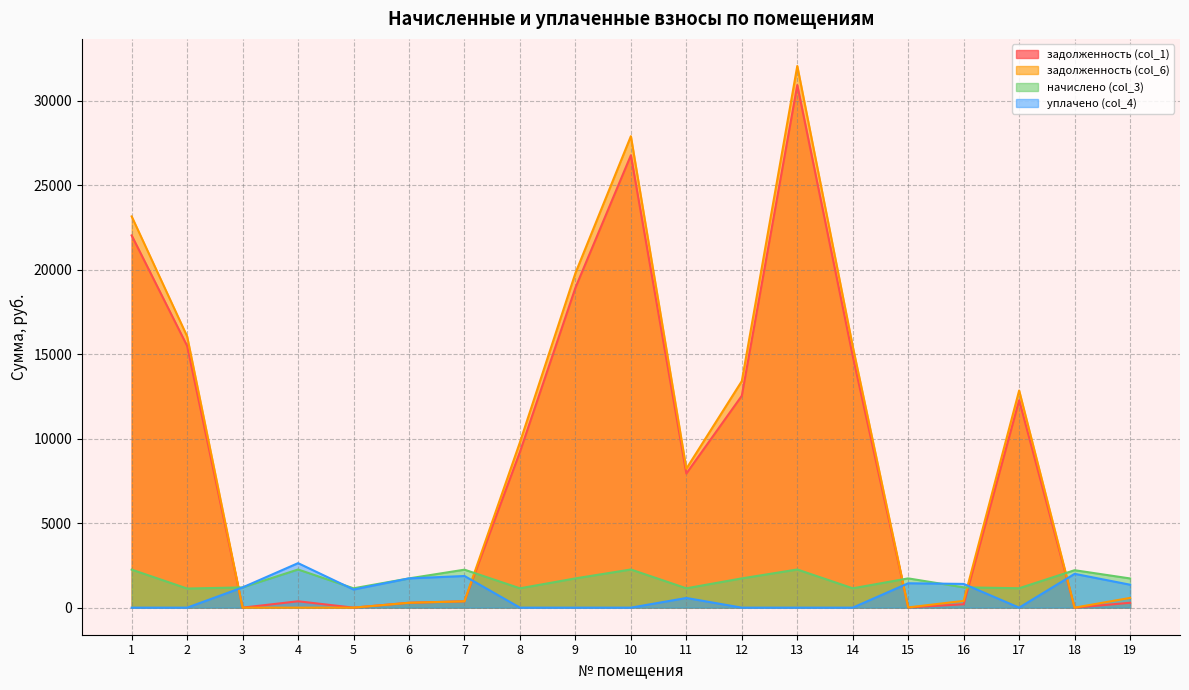

Reading left to right, extract all data points from this chart.

задолженность (col_1): 22021.7	15483.2	0.0	376.1	0.0	288.4	374.4	9213.2	18923.6	26764.3	7933.6	12536.1	30918.7	14885.7	13.6	200.6	12272.8	0.0	287.8
задолженность (col_6): 23146.7	16048.3	0.0	0.0	0.0	288.4	374.4	9785.4	19788.8	27892.8	8219.7	13401.3	32047.2	15457.8	13.6	400.1	12846.7	0.0	575.6
начислено (col_3): 2249.9	1130.2	1196.9	2257.0	1144.3	1730.5	2246.4	1144.3	1730.5	2257.0	1144.3	1730.5	2257.0	1144.3	1730.5	1200.4	1147.8	2214.8	1726.9
уплачено (col_4): 0.0	0.0	1196.9	2633.0	1071.5	1730.5	1872.0	0.0	0.0	0.0	572.2	0.0	0.0	0.0	1442.0	1404.0	0.0	2000.0	1356.9